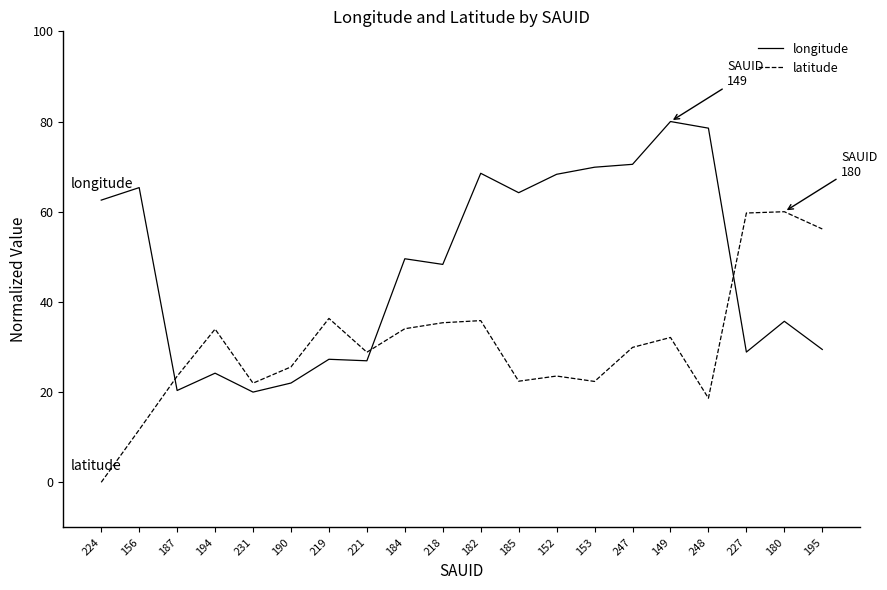

What is the maximum value for latitude?

60.0